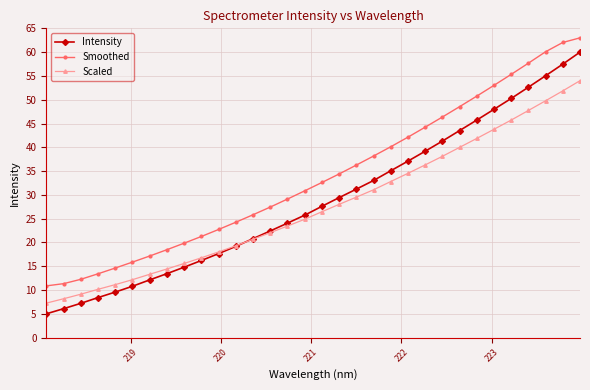

Rank the series by their maximum value, from highest to lowest.

Smoothed, Intensity, Scaled